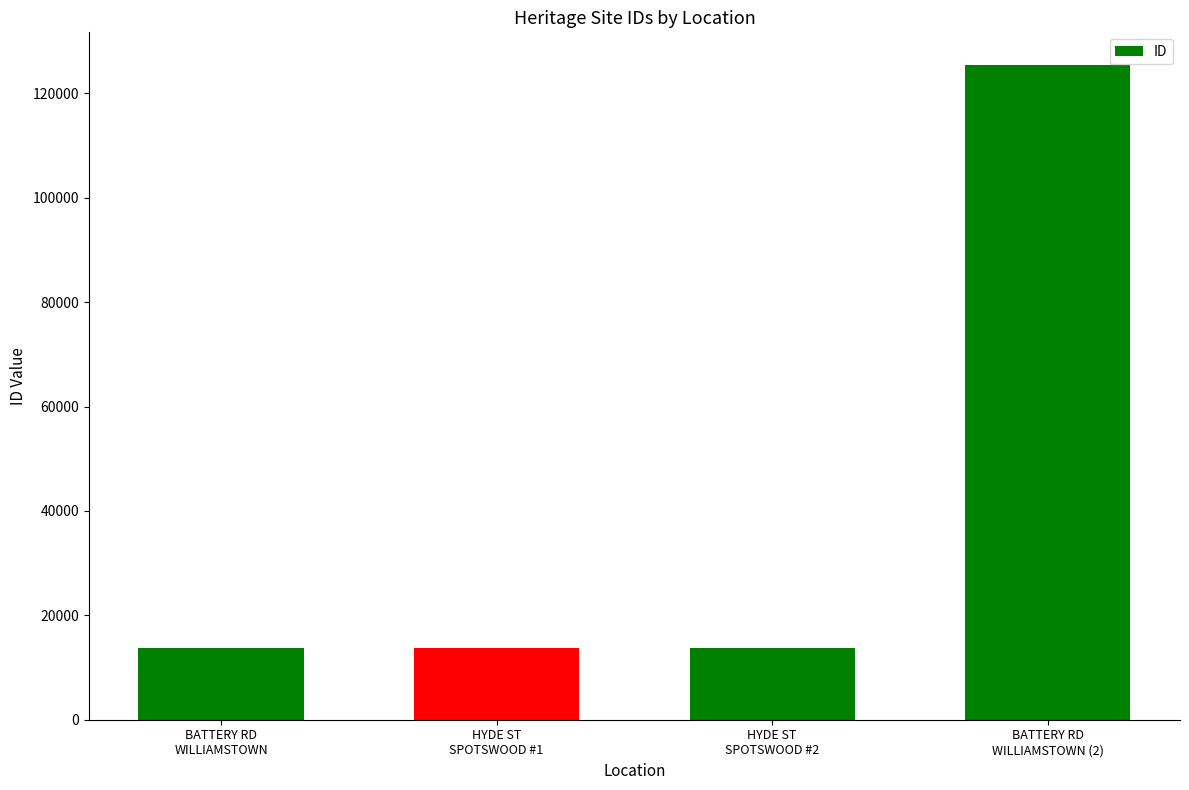

What is the label of the 3rd bar from the right?

HYDE ST
SPOTSWOOD #1